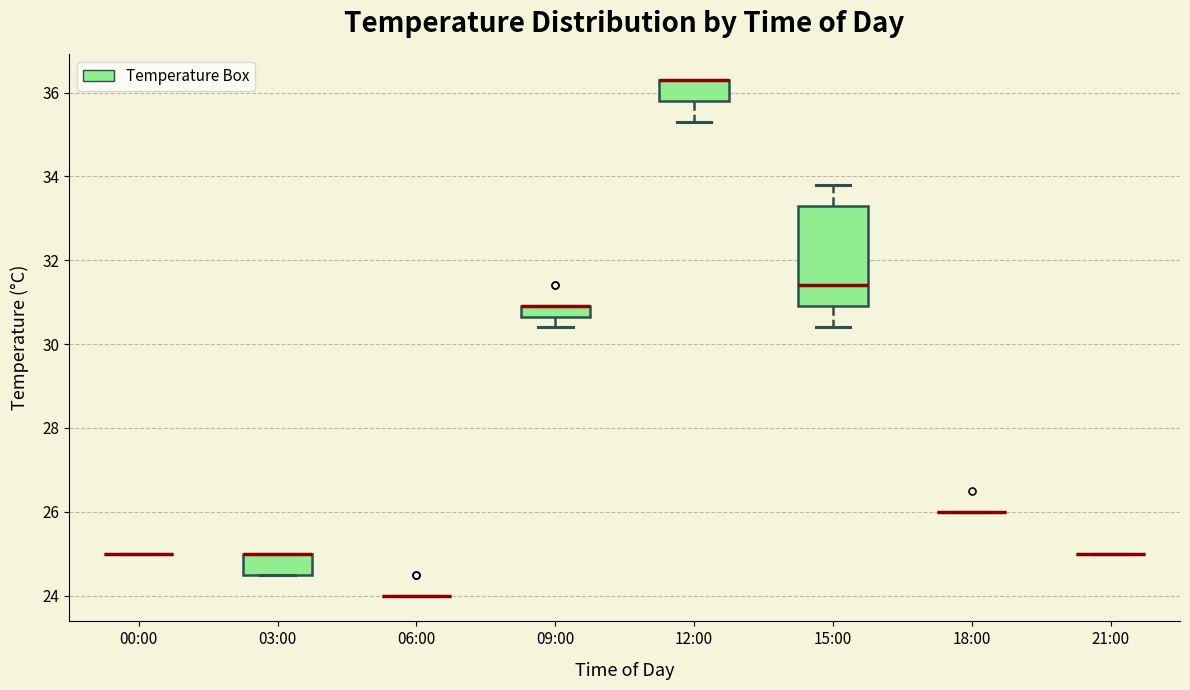

Where is the lower edge of the box for 12:00 on the y-axis? The values are not printed on the chart, so give them approximately, as read against the axis.

35.8